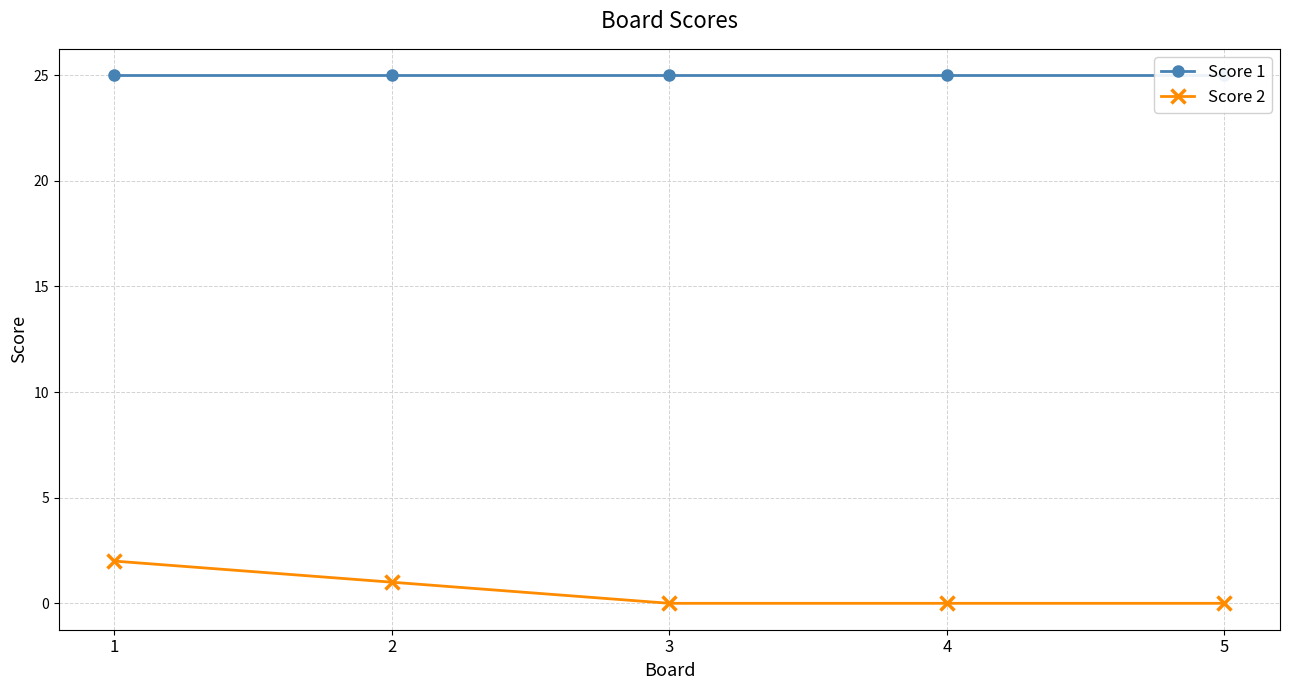

List the labels in order of Score 2 value, smallest first.

3, 4, 5, 2, 1